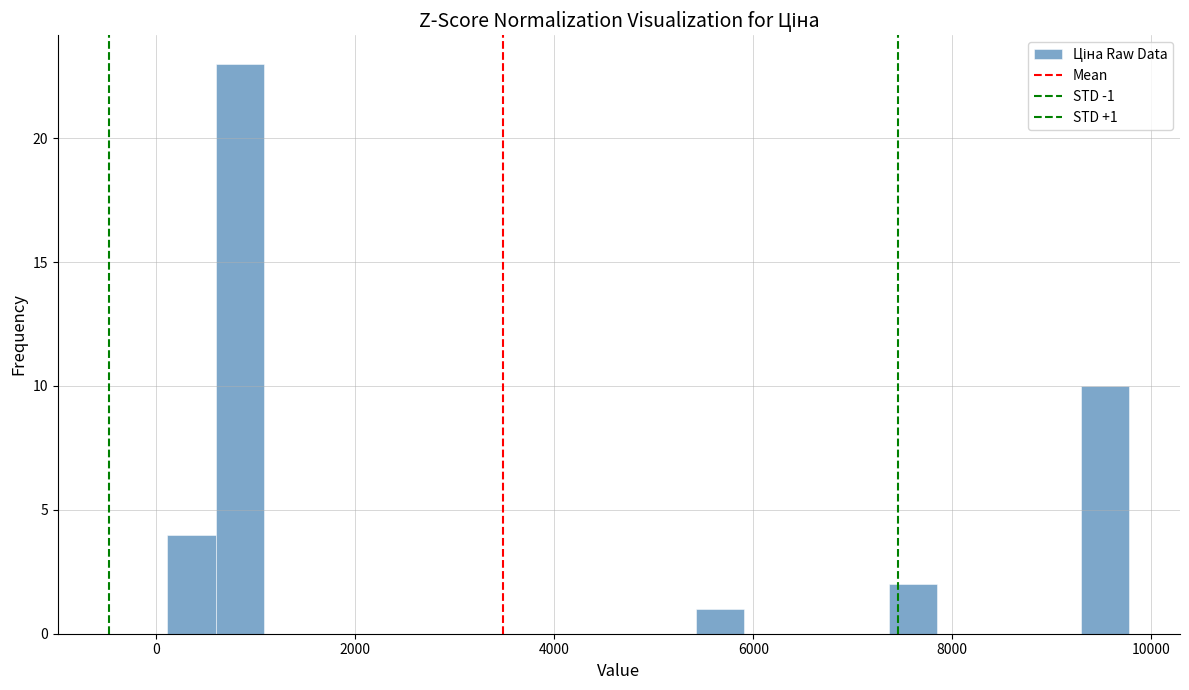

Around what value on the x-axis is the tallest bar? Give the approximate position of its centre, as read against the axis.

800